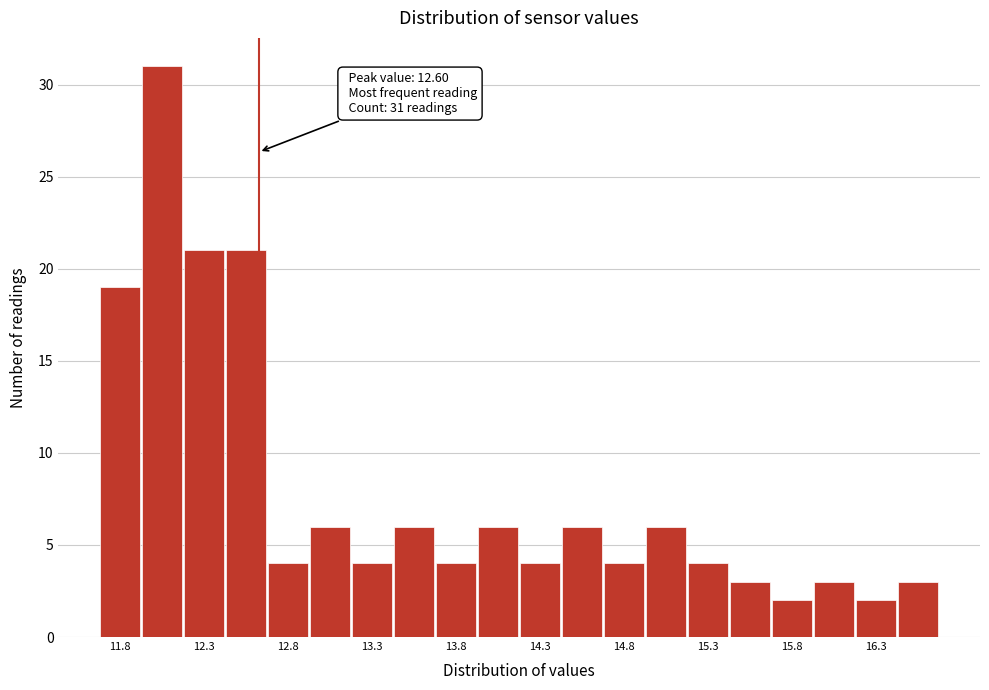

Over which range of the x-axis is the bar tallest?

11.90 to 12.15